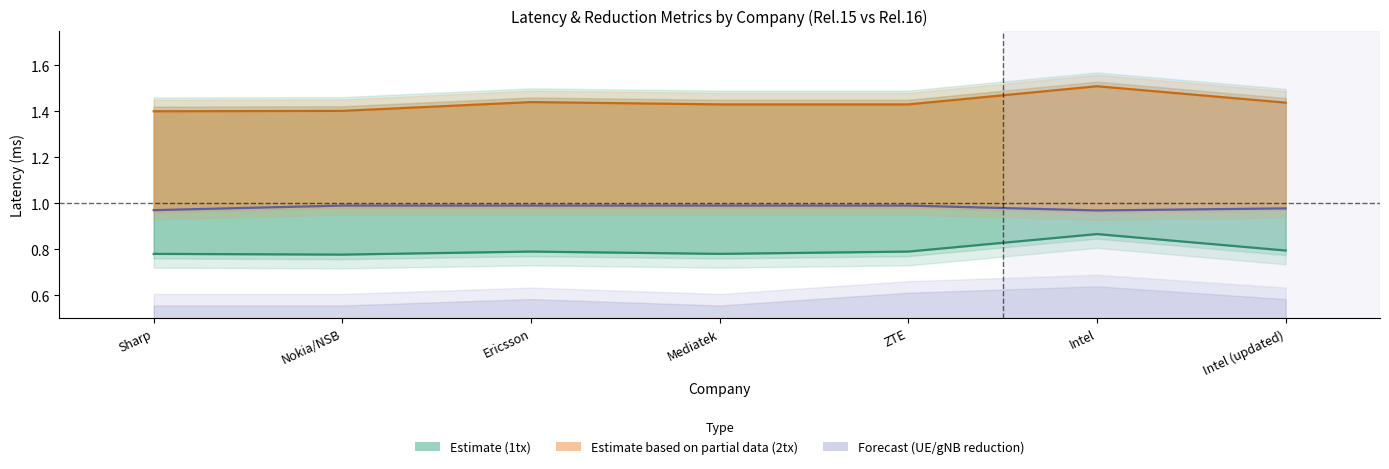

What is the maximum value for latency for 2tx?

1.5